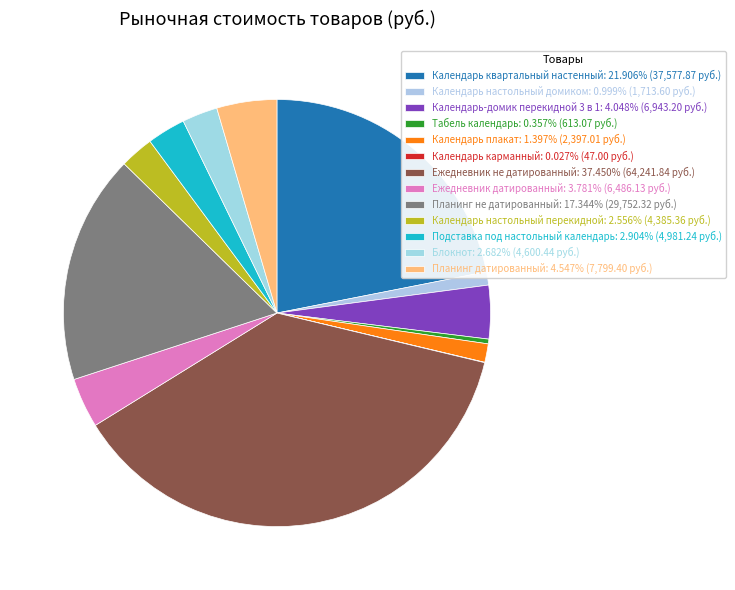

To the nearest percent, what is the average slice percentage?

8%